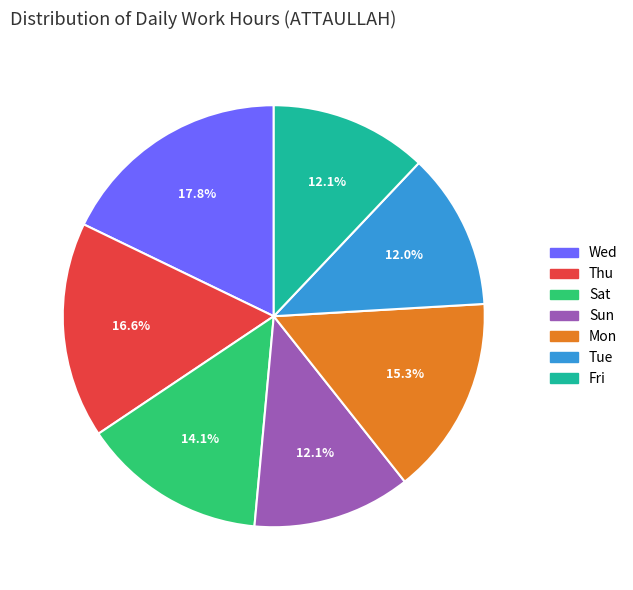

Is there any slice that represents more than half of the pie?

No